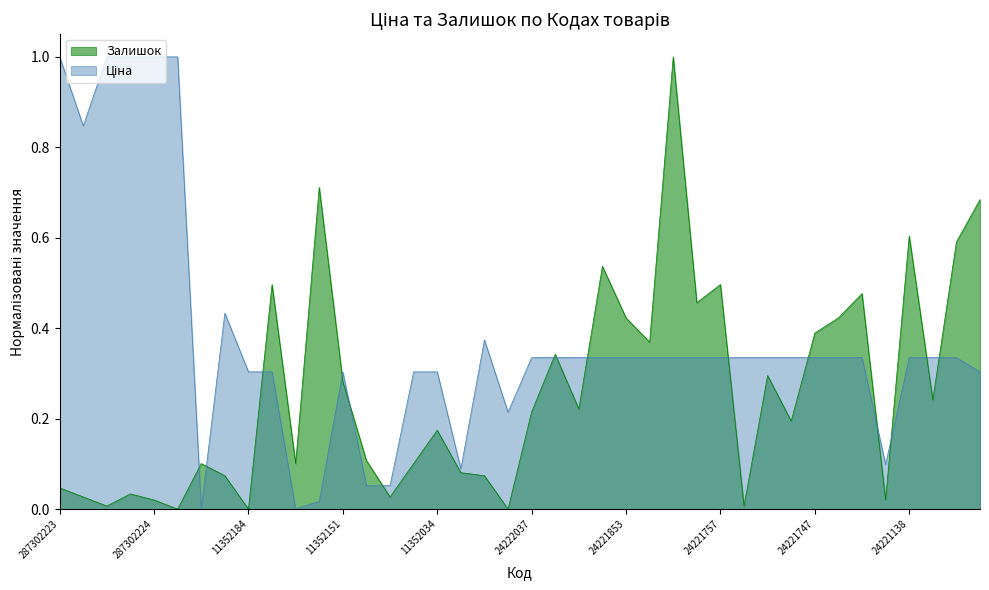

At which category is the sum across all series the highest?

24221824